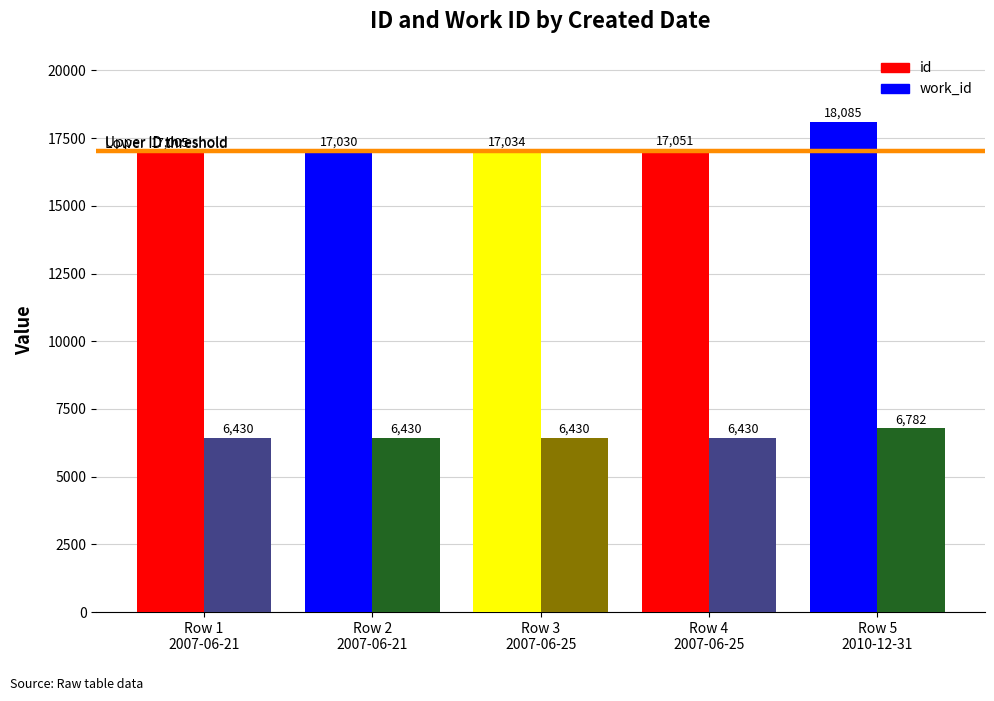

What is the average value of the work_id series?

6500